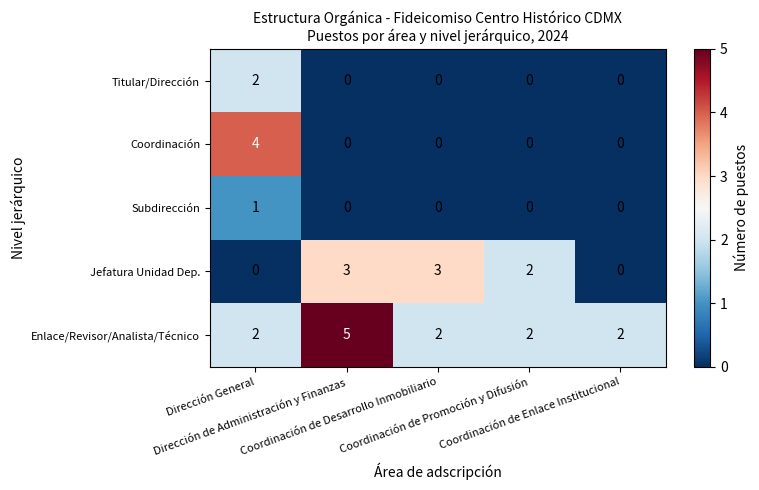

What is the difference between the maximum and minimum values in the Enlace/Revisor/Analista/Técnico series?

3